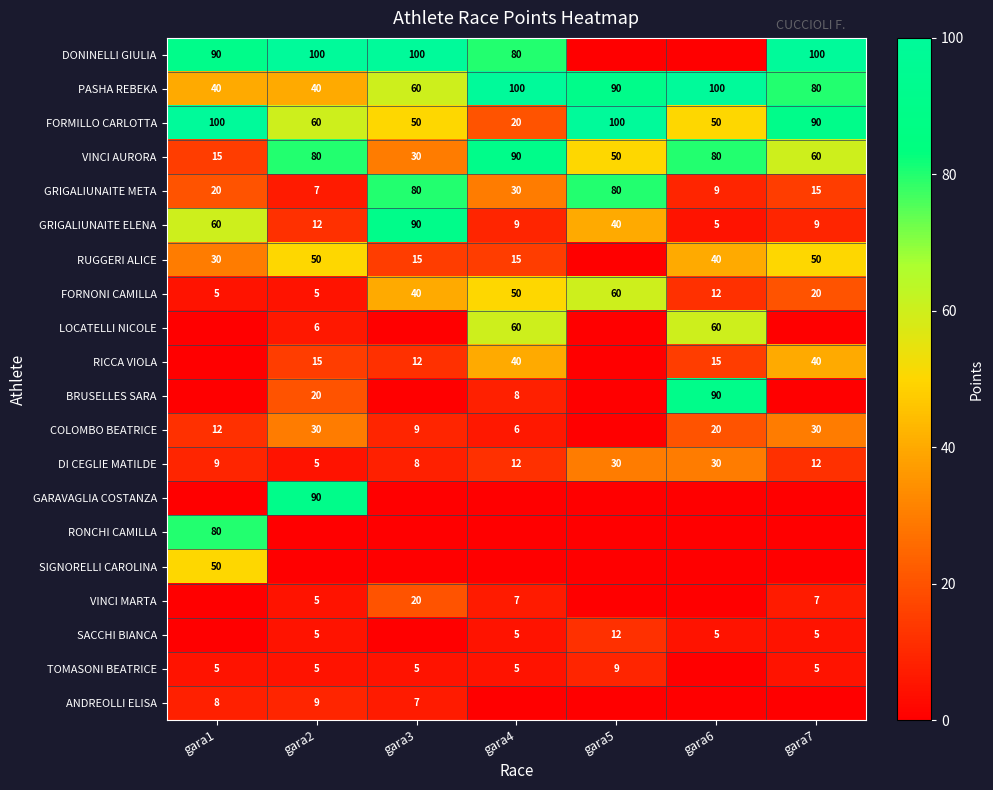

Where is FORMILLO CARLOTTA nearest to the value 60?

gara2